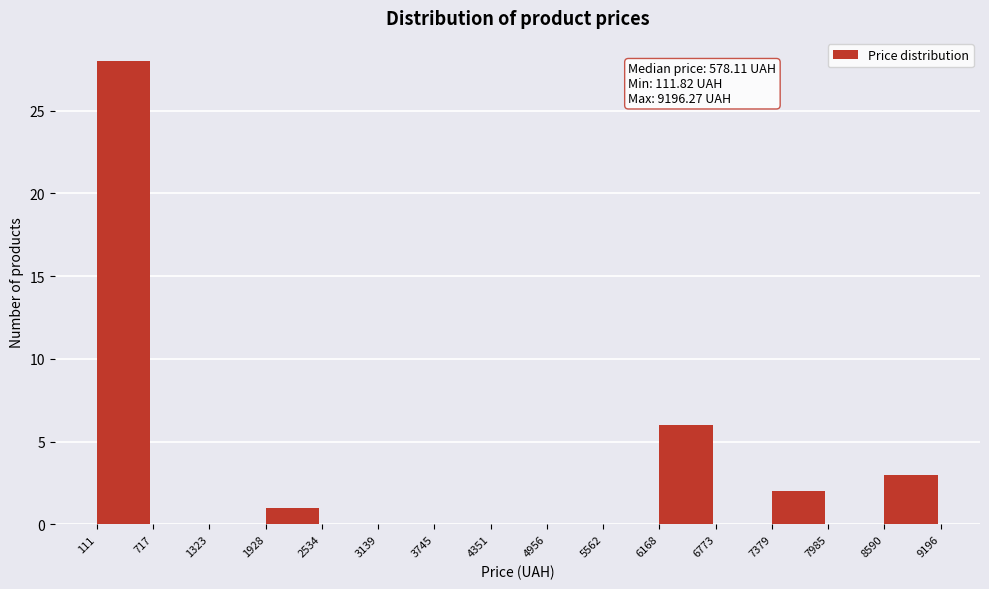

Over which range of the x-axis is the bar tallest?

111 to 717